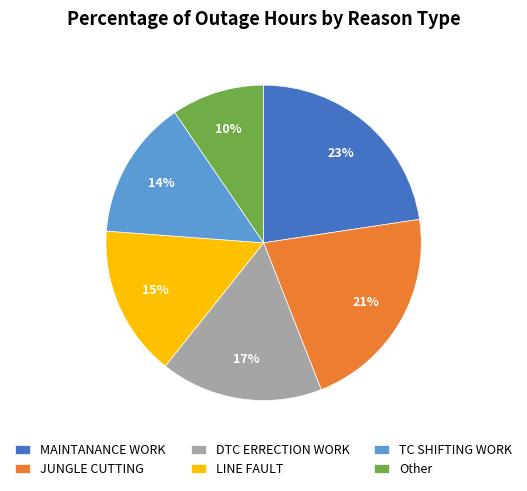

Which slice is the smallest?

Other